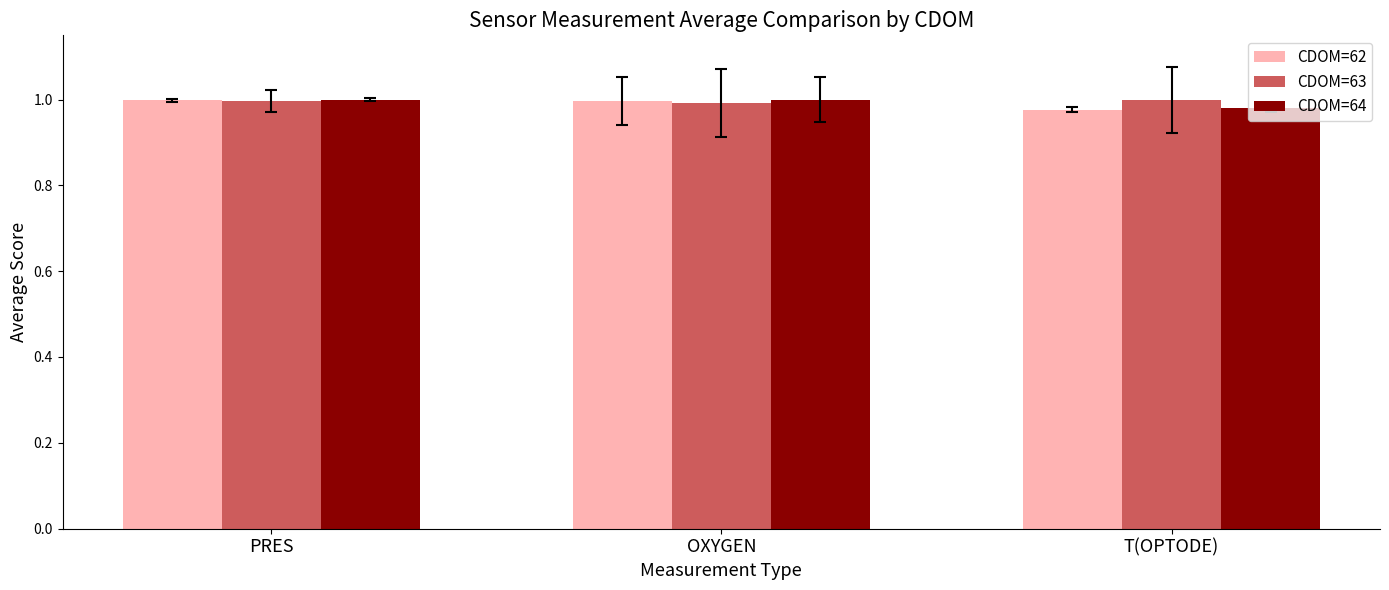

What is the label of the 1st bar from the right?

T(OPTODE)